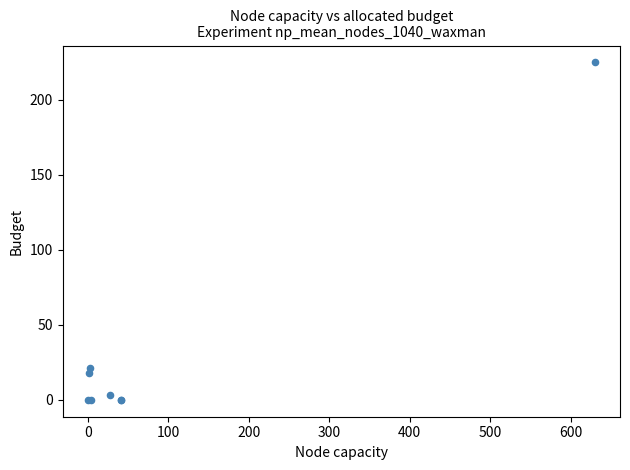

What Y value in the scatter plot is closest to 112?

21